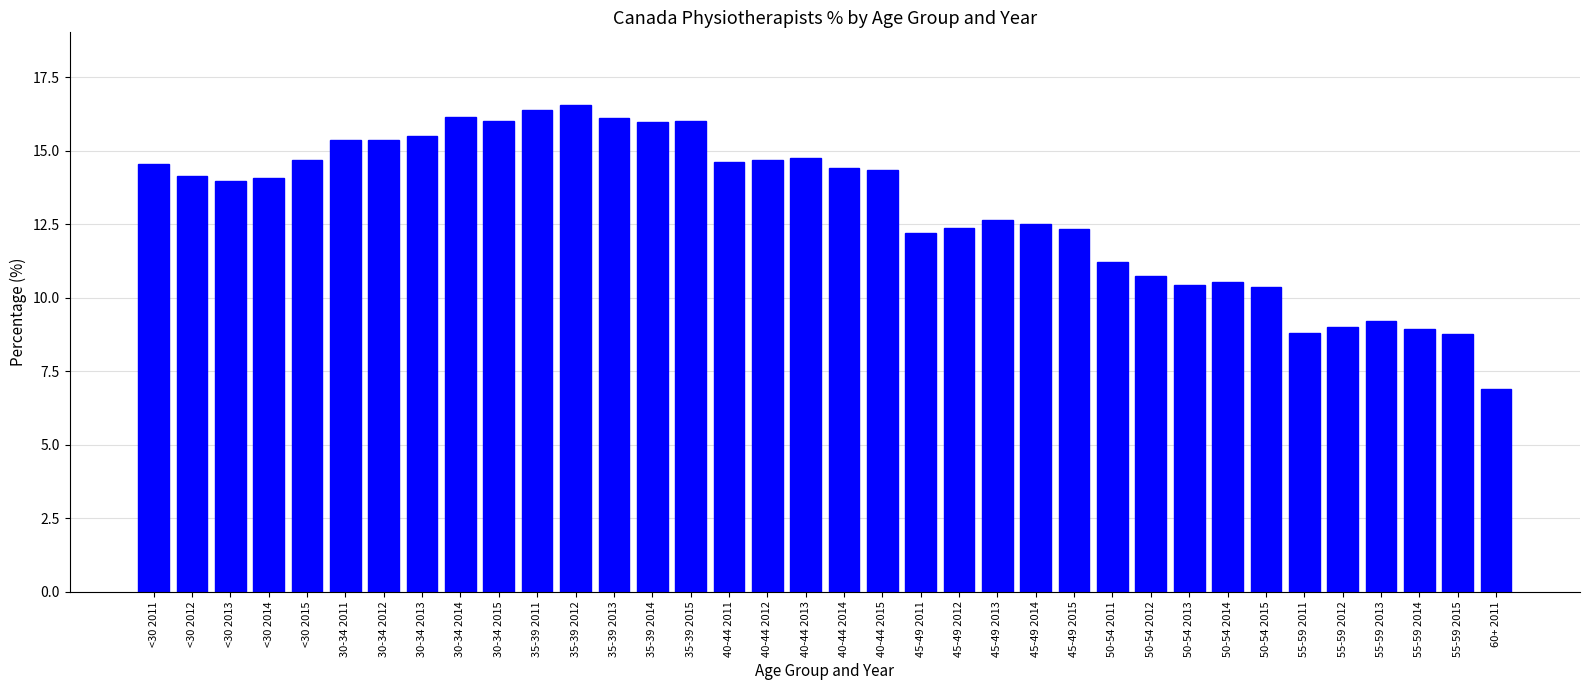

What is the label of the 15th bar from the right?

45-49 2012